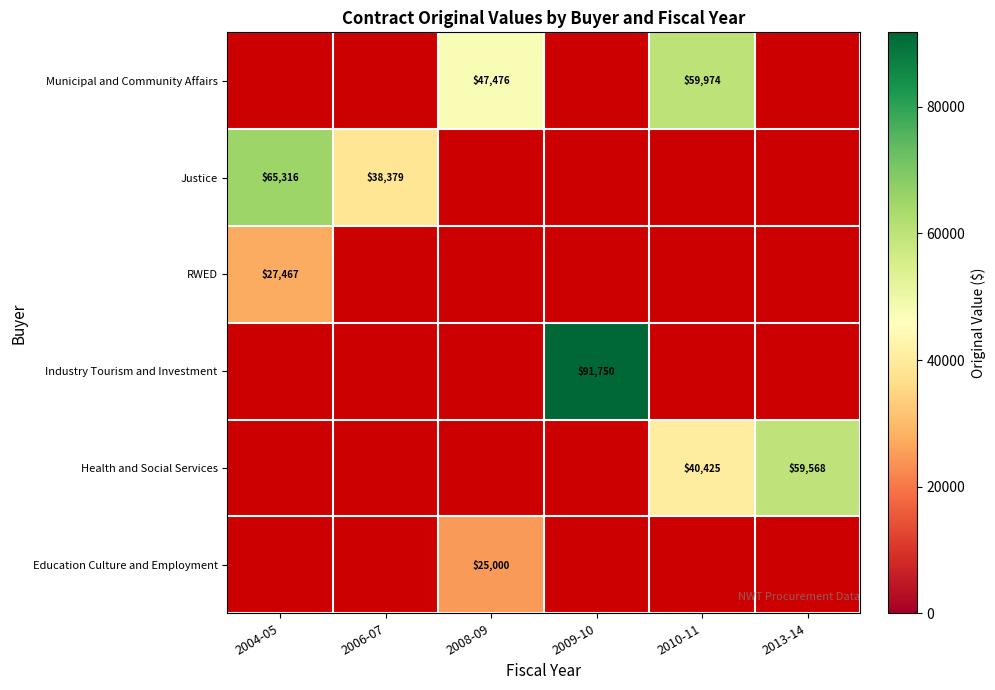

Is it true that Health and Social Services equals 59568 at 2013-14?

True